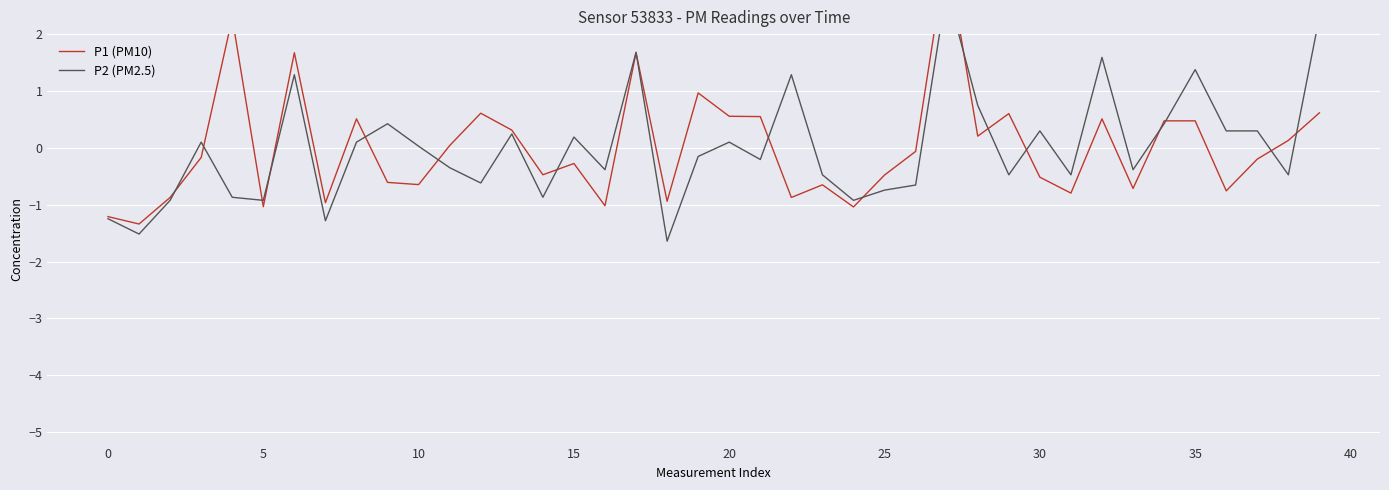

What is the maximum value shown in the chart?

3.4